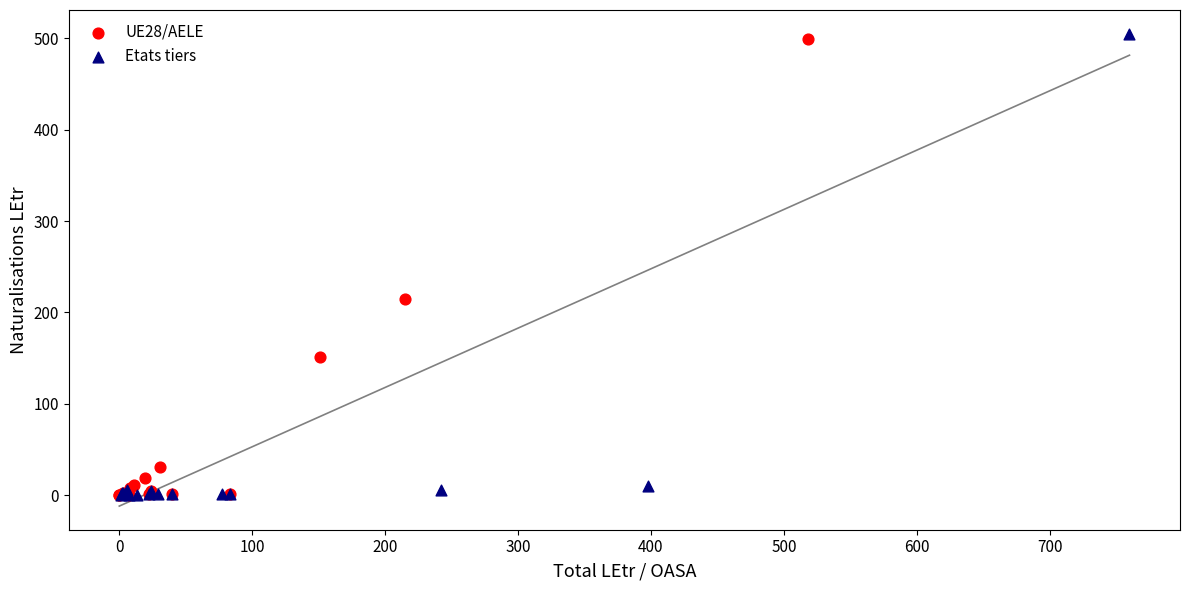

What are all the series names shown in the legend?

UE28/AELE, Etats tiers